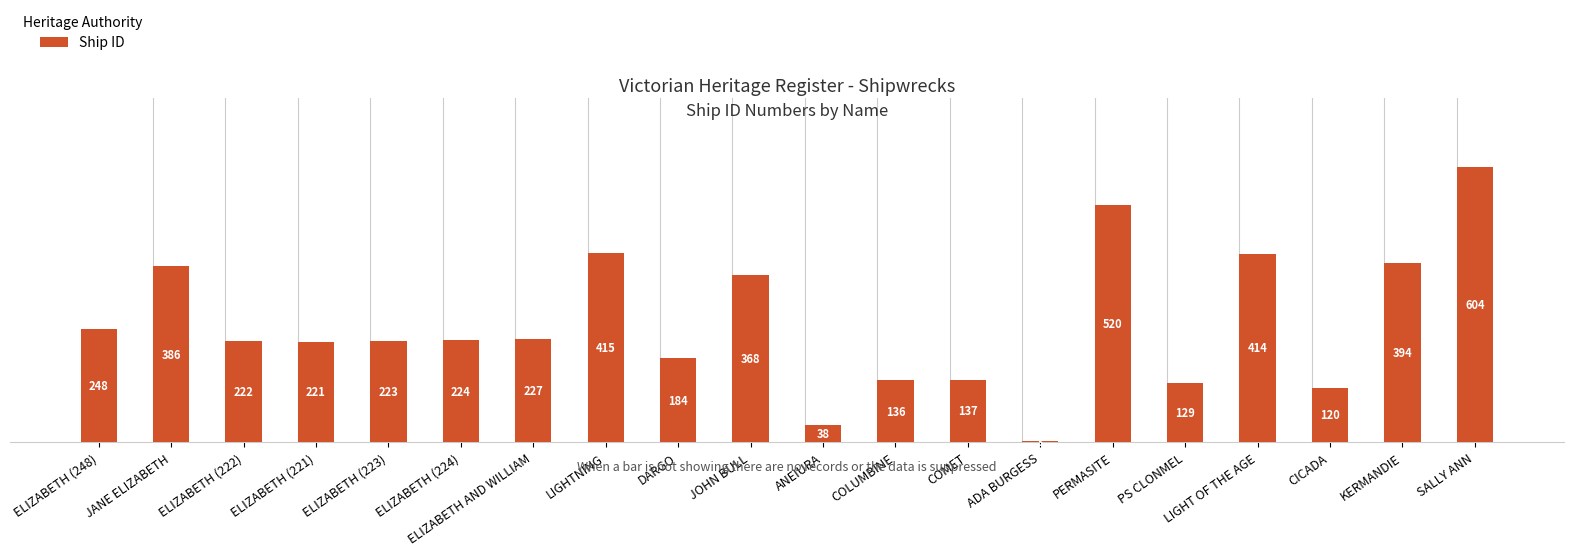

How many data points are less than 224?

10